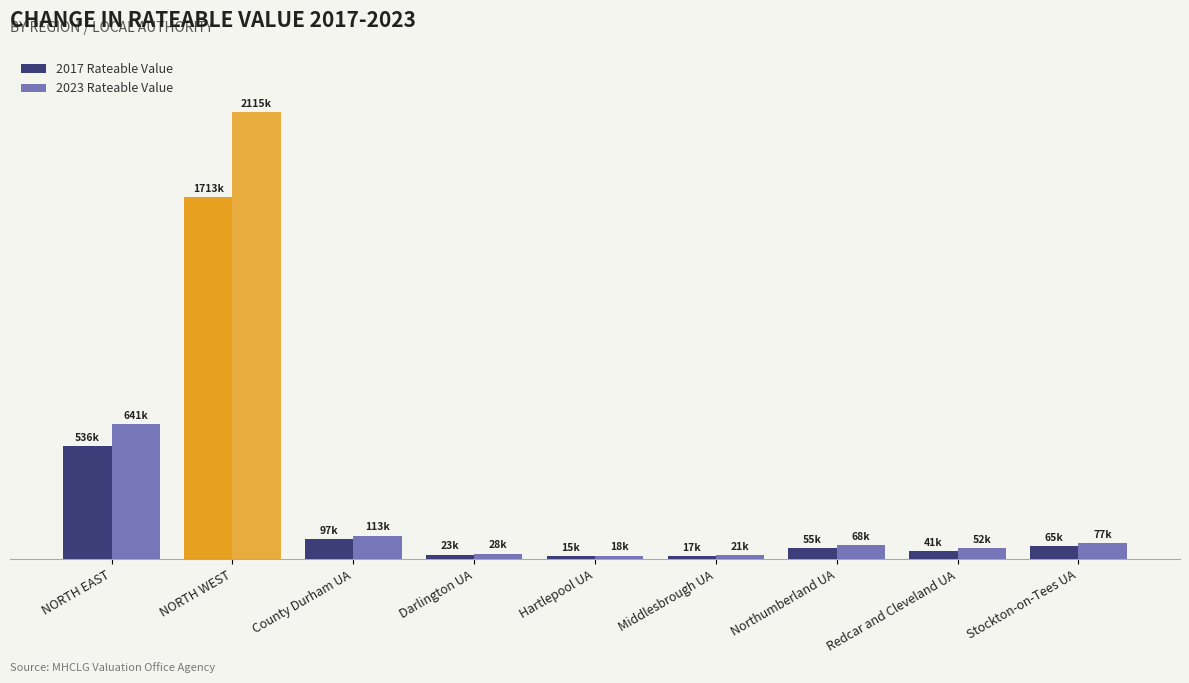

Reading left to right, extract all data points from this chart.

2017 Rateable Value: 536472	1713063	97437	22943	14813	17354	54924	40597	64793
2023 Rateable Value: 640868	2114752	112542	27748	17961	21137	67969	51851	76860